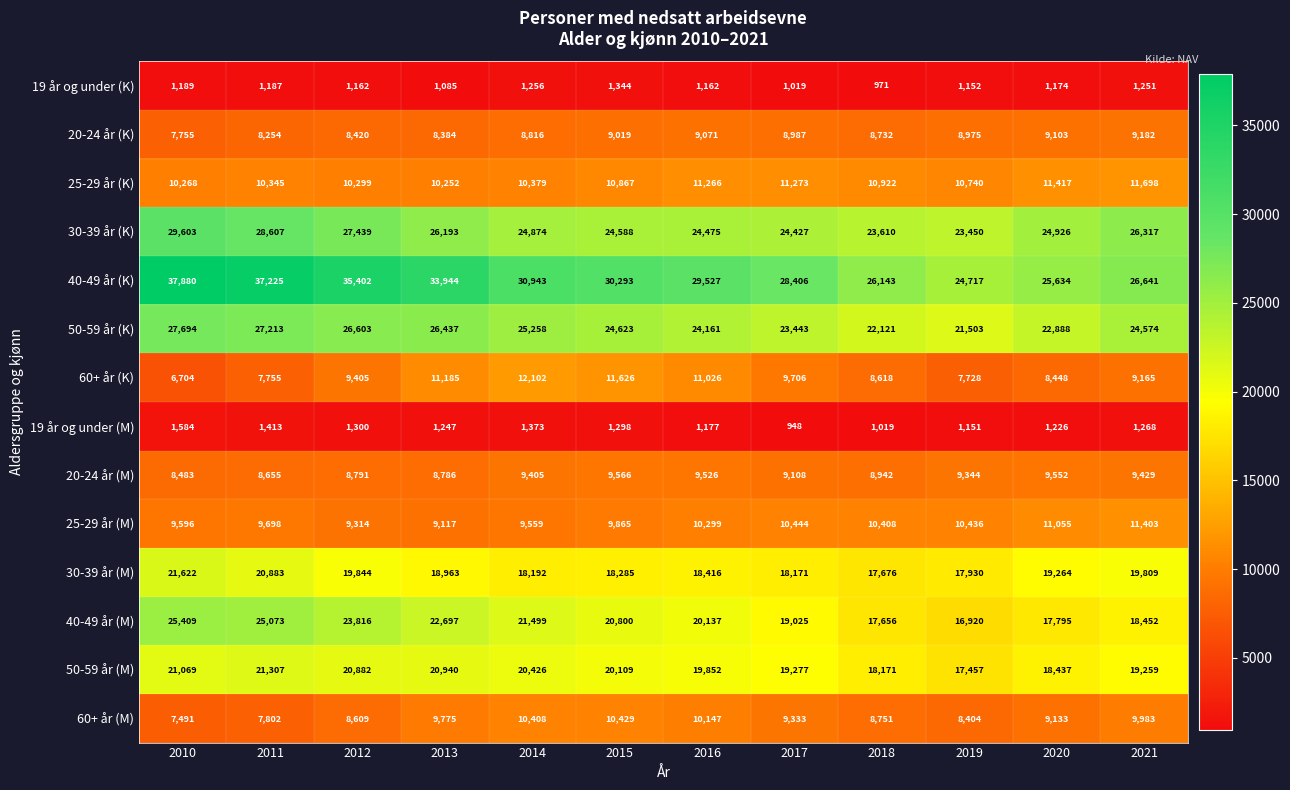

The 19 år og under (M) series shows 2004 at 2021. True or false?

False